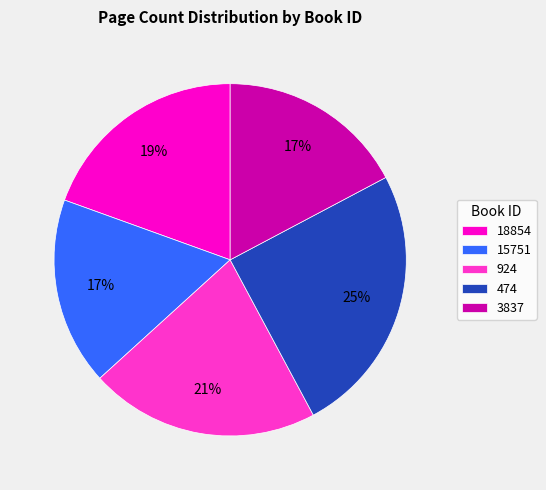

Which slice is the largest?

474